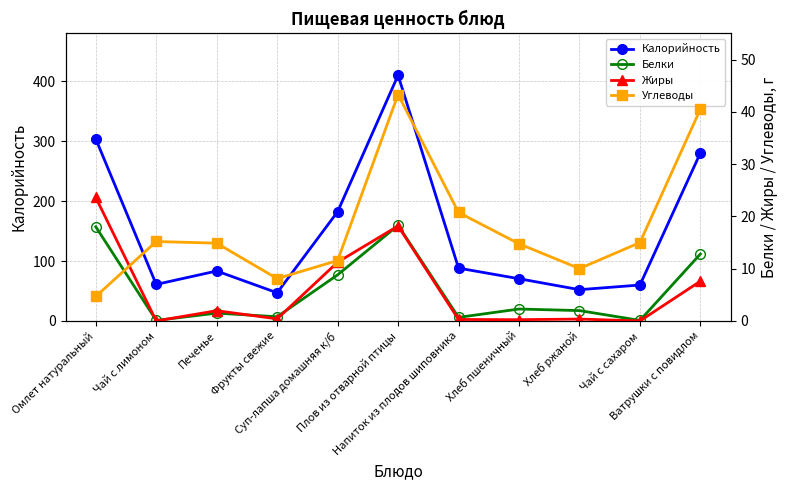

Is it true that Калорийность equals 70.5 at Хлеб пшеничный?

True